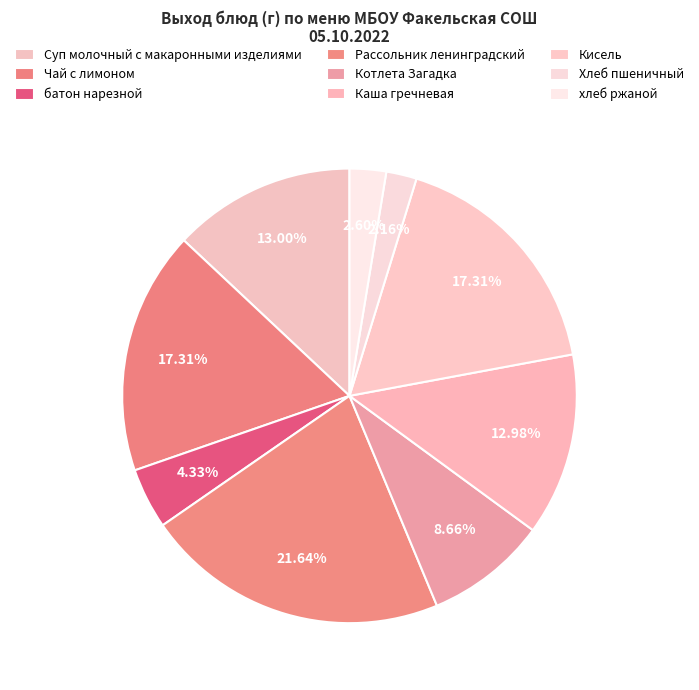

How many slices are in this pie chart?

9